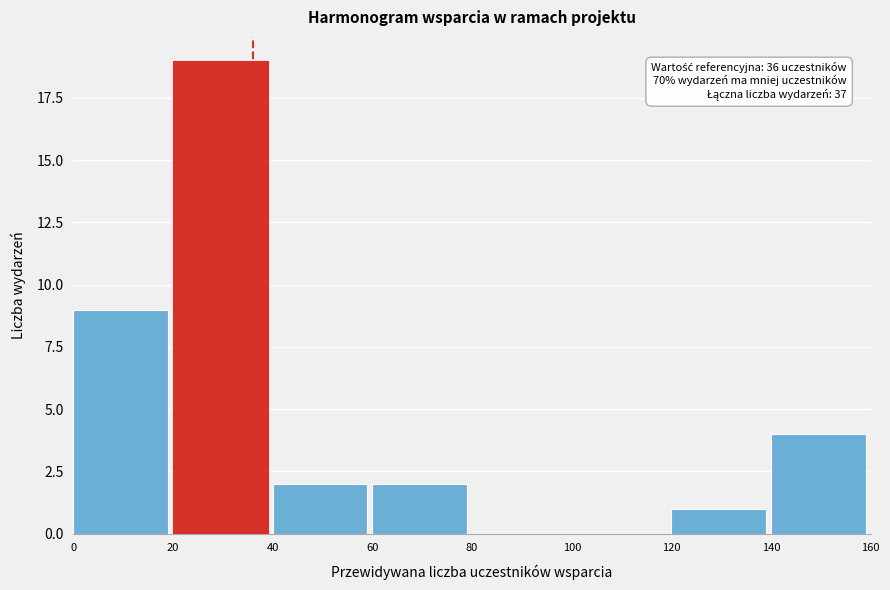

Over which range of the x-axis is the bar tallest?

20 to 40